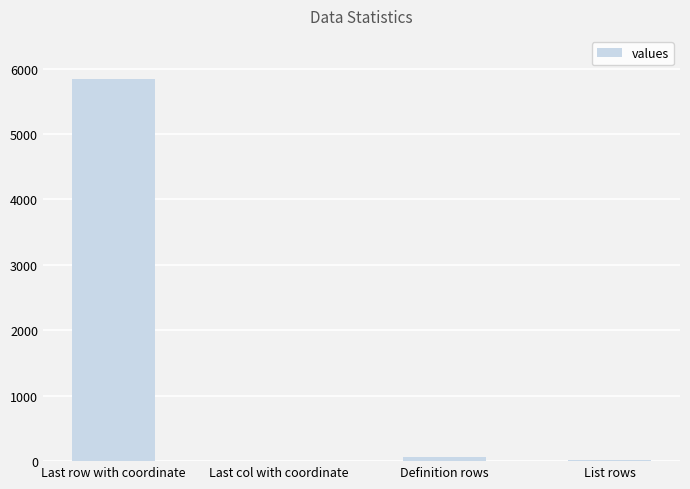

True or false: the data shows 5834 at Last row with coordinate.

True